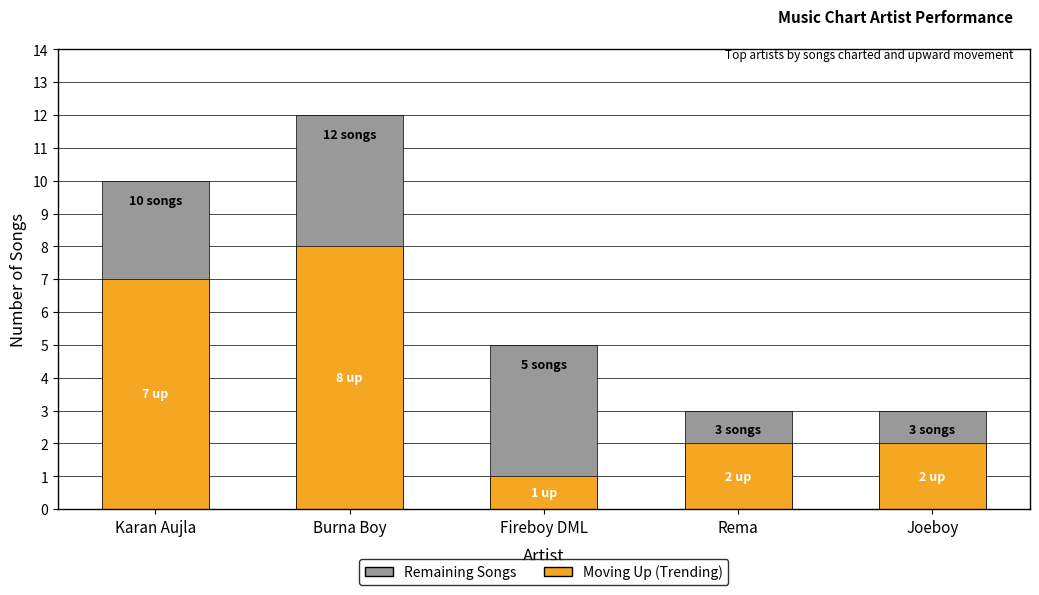

What value does the Total Songs on Chart series have at Rema?

3